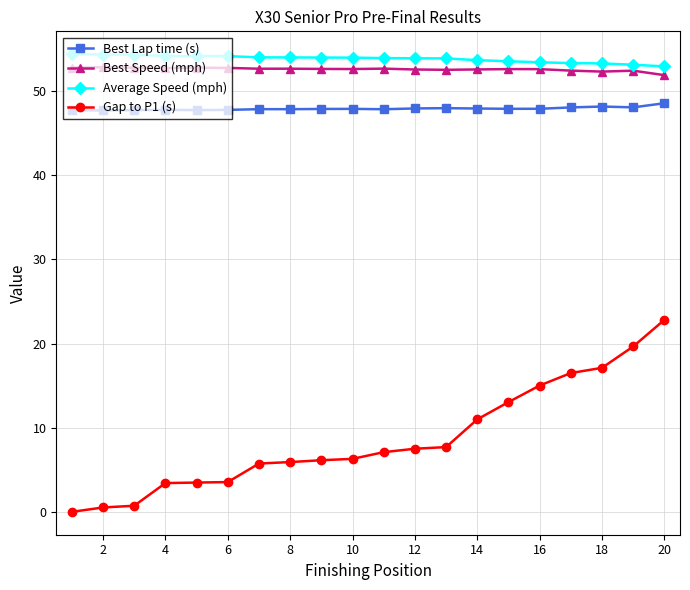

What is the highest value of the Average Speed (mph) series?

54.4